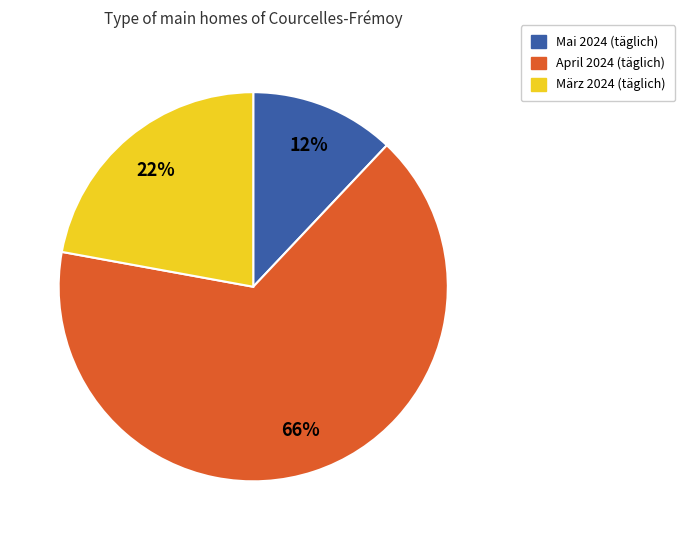

The März 2024 (täglich) slice represents 22% of the pie. True or false?

True